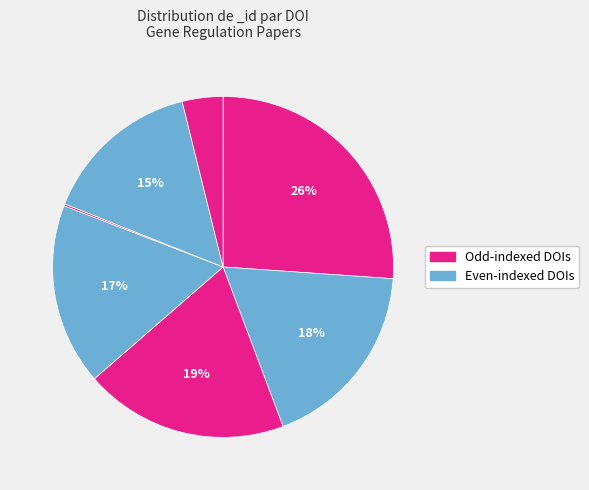

Which slice is the smallest?

10.1038/s41559-018-0651-y